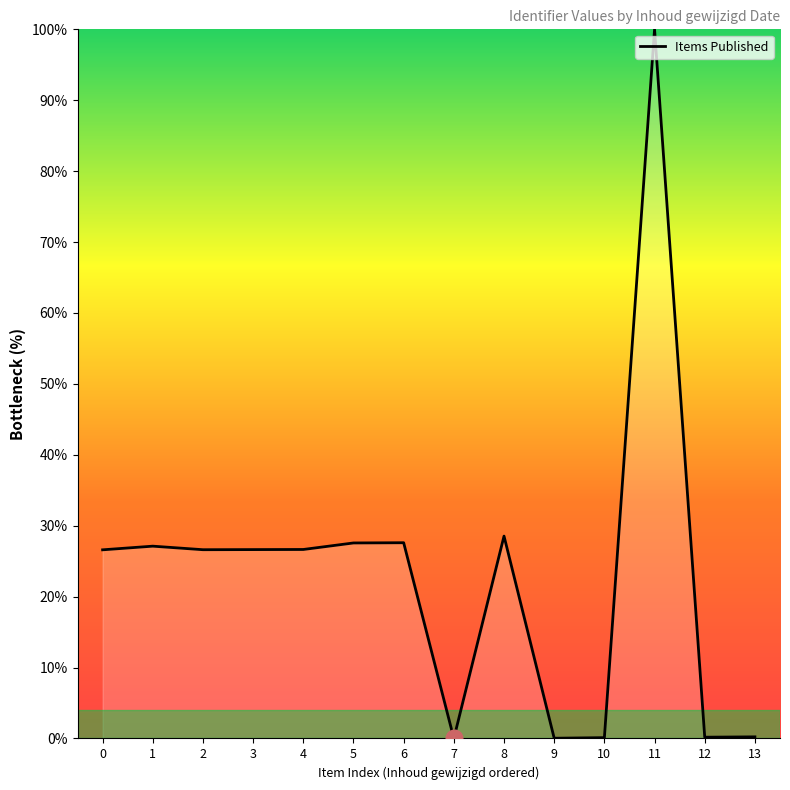

Where is the data nearest to the value 50?

8